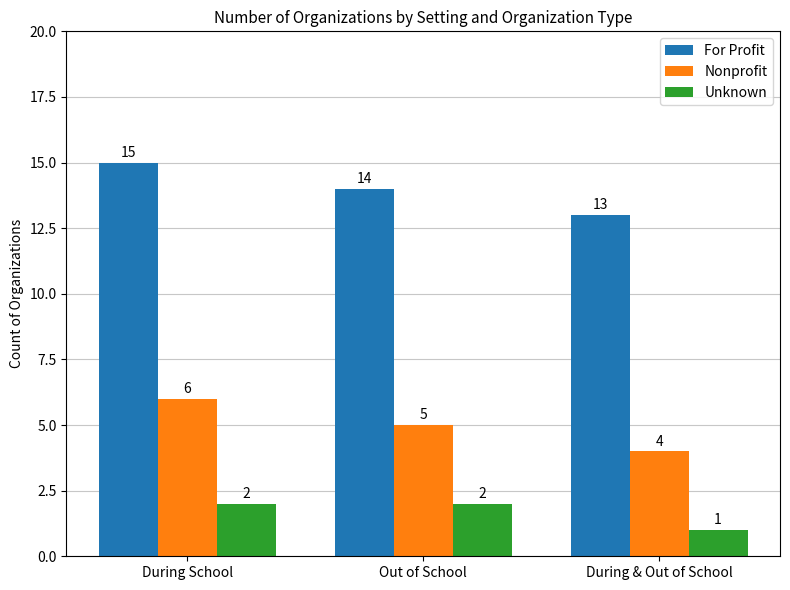

List the series in order of their peak value, highest first.

For Profit, Nonprofit, Unknown